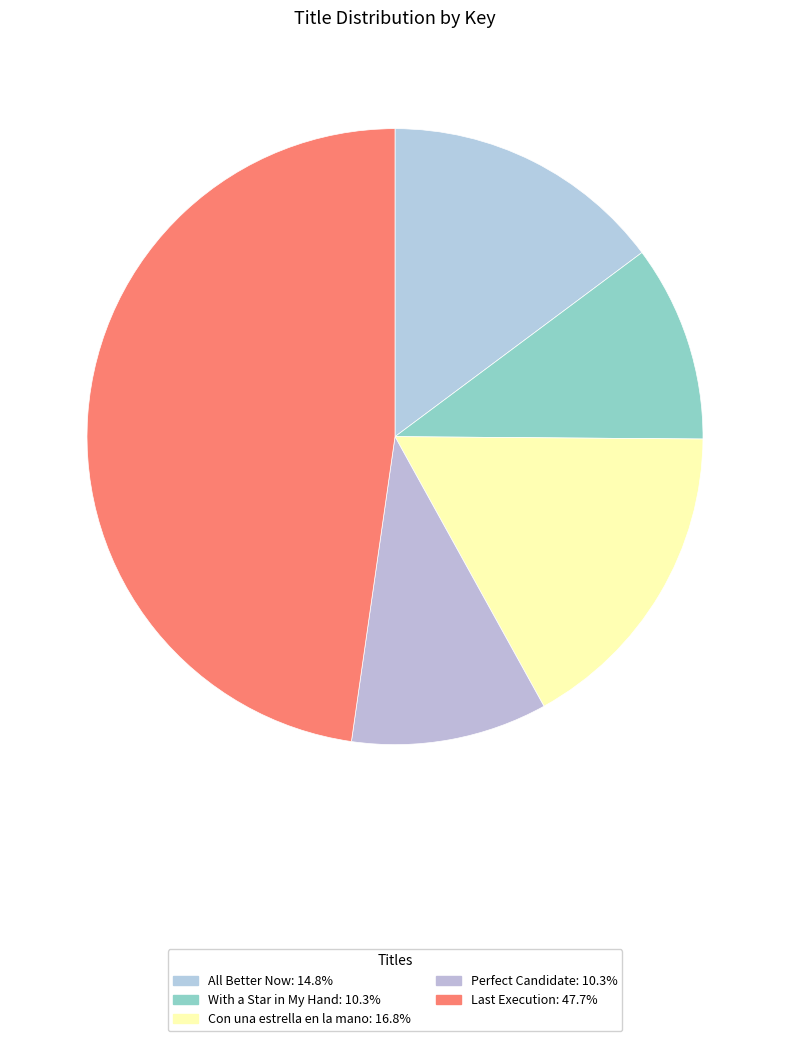

To the nearest percent, what is the average slice percentage?

20%